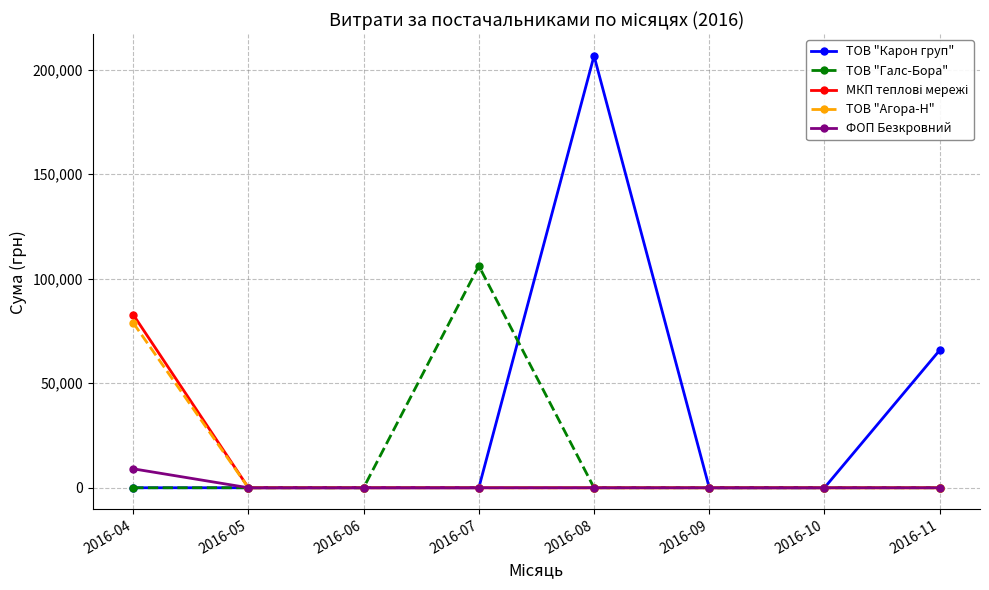

Which category has the highest value across all series?

2016-08